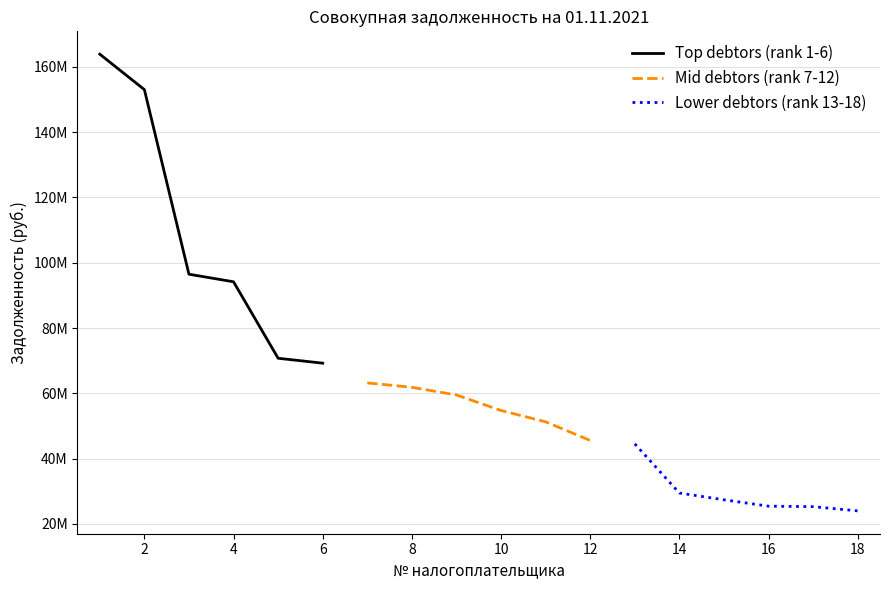

Does the chart display data point markers on the line(s)?

No